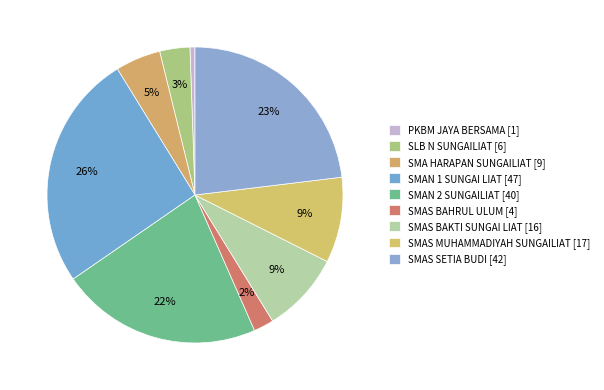

Which has a higher value, SMAS BAKTI SUNGAI LIAT or SMA HARAPAN SUNGAILIAT?

SMAS BAKTI SUNGAI LIAT